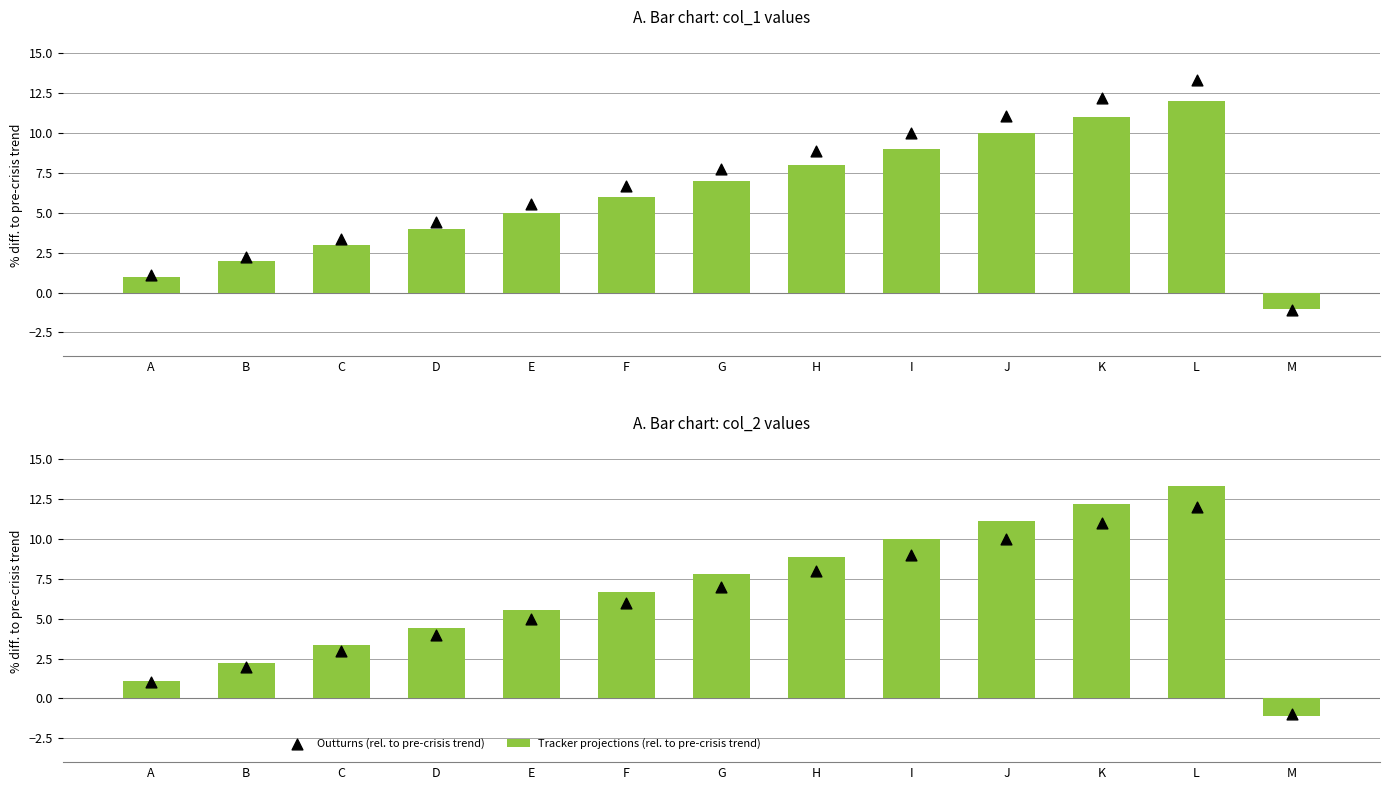

Which series contains the highest Y value?

Tracker projections (rel. to pre-crisis trend)